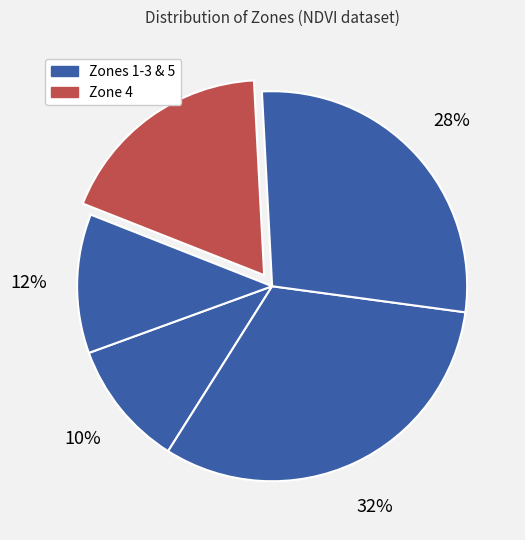

Which category has the biggest portion of the pie?

2